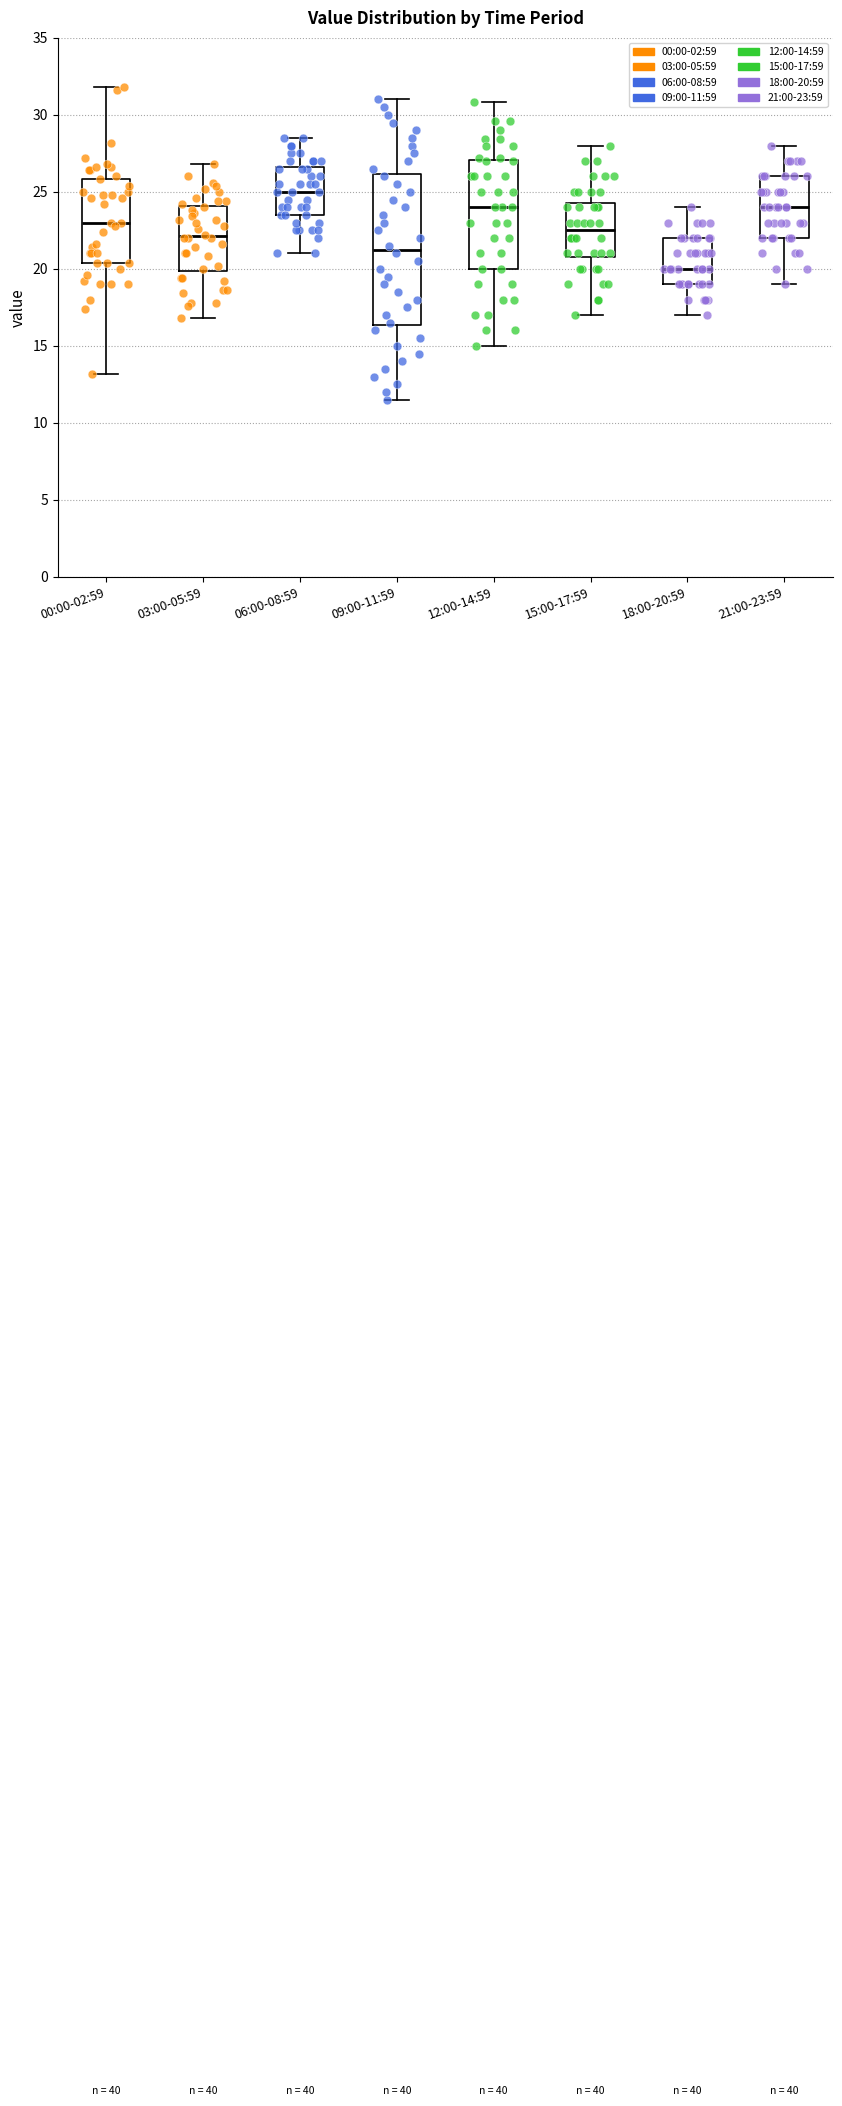

Reading left to right, transcribe this box plot: for each box, give where its median line is, the range the box spans, and where its two whiskers end, as read against the y-axis. The values are not printed on the chart, so give them approximately, as read against the axis.

00:00-02:59: median 23.0, box 20.5 to 26.0, whiskers 13.0 to 32.0
03:00-05:59: median 22.0, box 20.0 to 24.0, whiskers 17.0 to 27.0
06:00-08:59: median 25.0, box 23.5 to 26.5, whiskers 21.0 to 28.5
09:00-11:59: median 21.5, box 16.5 to 26.0, whiskers 11.5 to 31.0
12:00-14:59: median 24.0, box 20.0 to 27.0, whiskers 15.0 to 31.0
15:00-17:59: median 22.5, box 21.0 to 24.5, whiskers 17.0 to 28.0
18:00-20:59: median 20.0, box 19.0 to 22.0, whiskers 17.0 to 24.0
21:00-23:59: median 24.0, box 22.0 to 26.0, whiskers 19.0 to 28.0